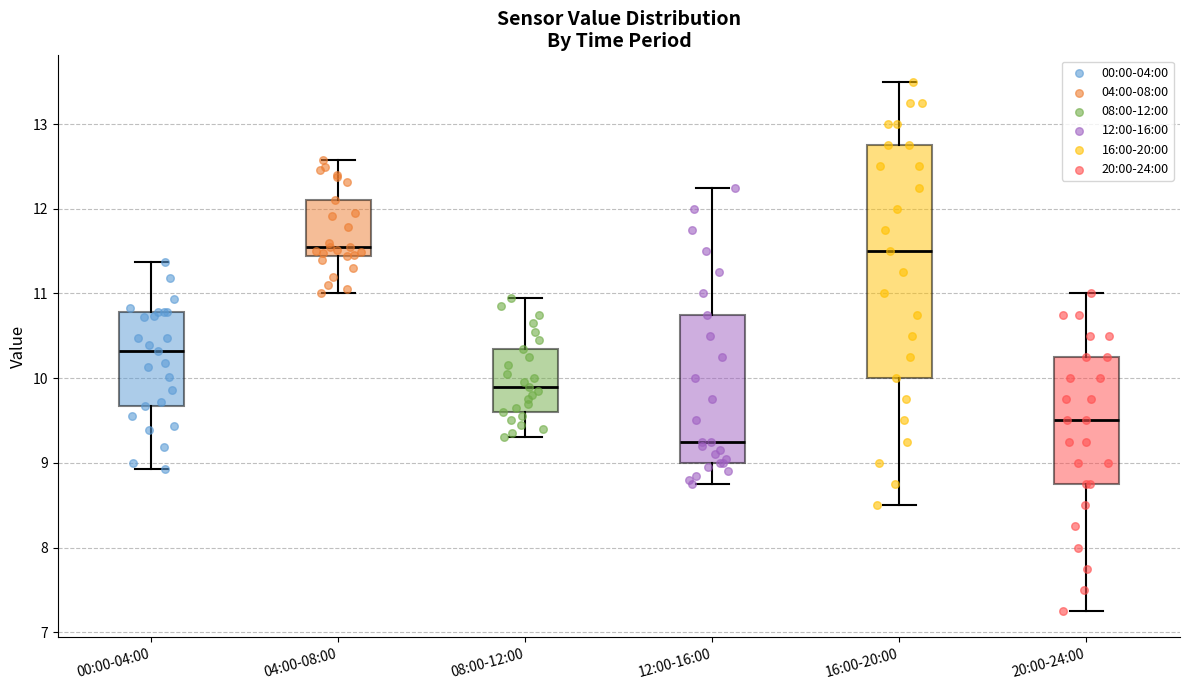

Which box is the tallest, from its lower edge to its upper edge?

16:00-20:00